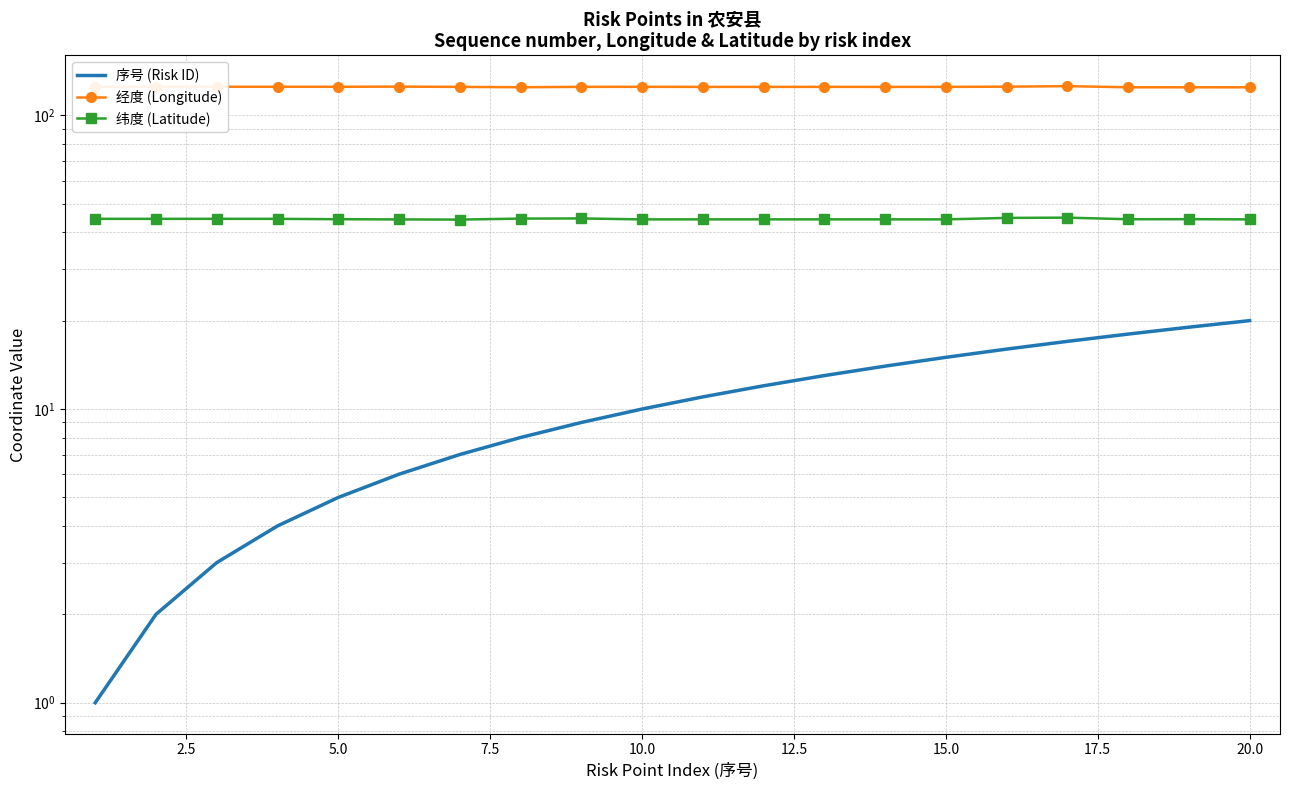

What is the spread (max minus min) of values at 5.0?

122.1